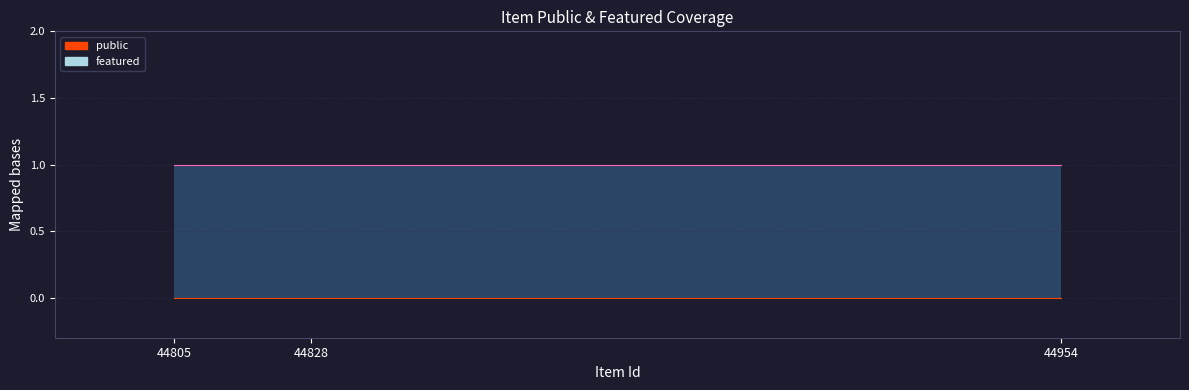

At which label is featured closest to 0?

44805